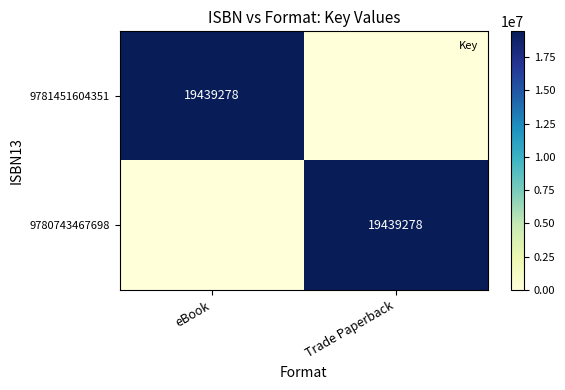

Is the value of 9781451604351 at eBook greater than the value of 9780743467698 at eBook?

Yes